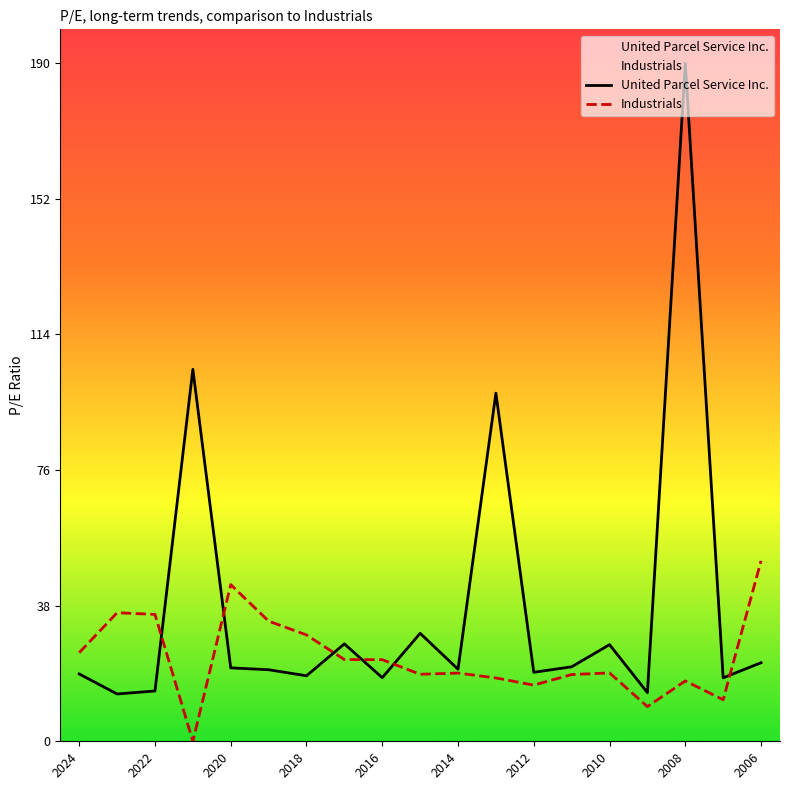

How many intersections are there between United Parcel Service Inc. and Industrials?

6